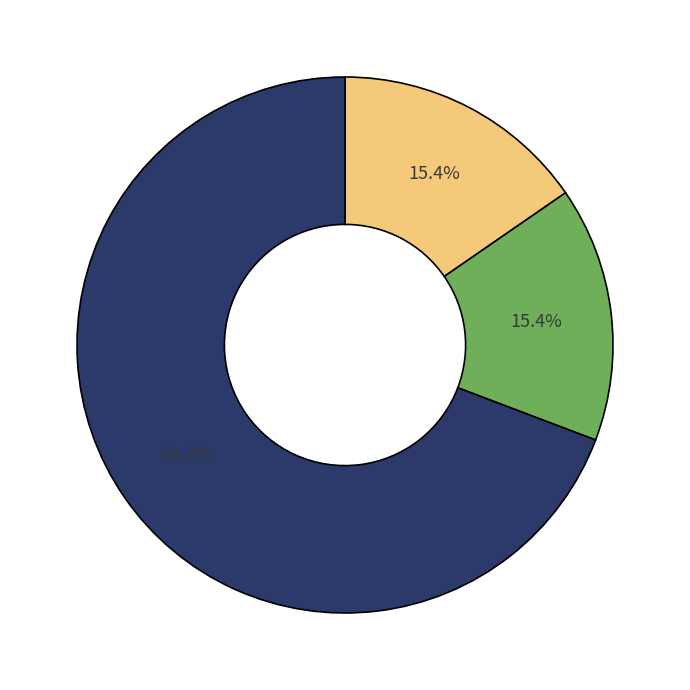

Is there any slice that represents more than half of the pie?

Yes